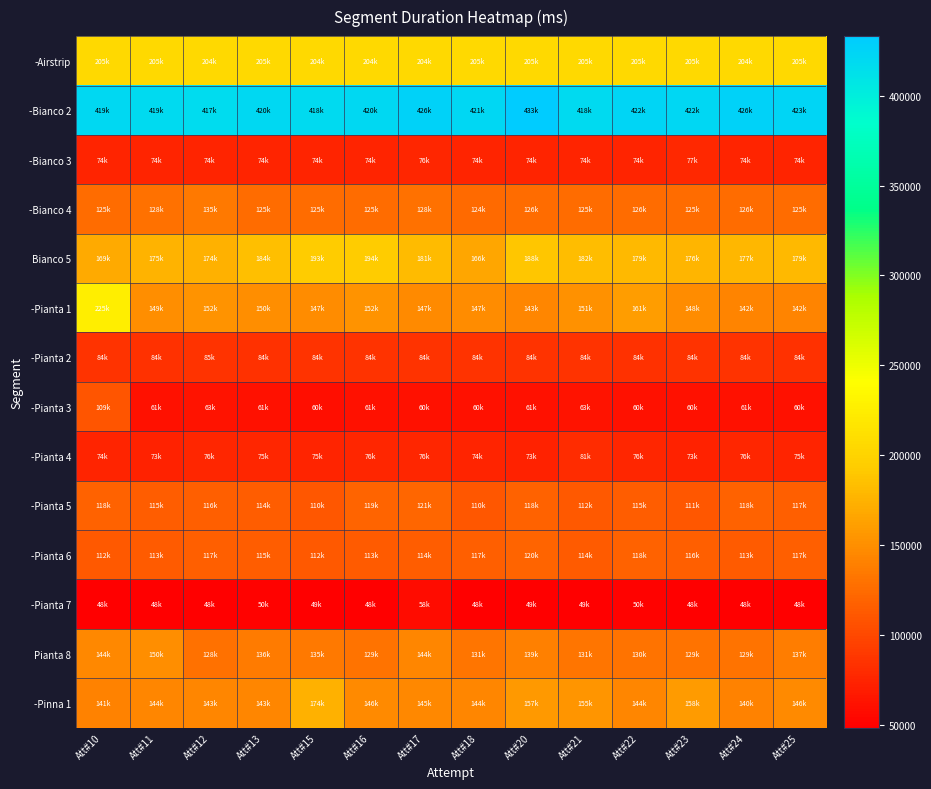

What is the difference between the highest and lowest values at Att#16?

371755